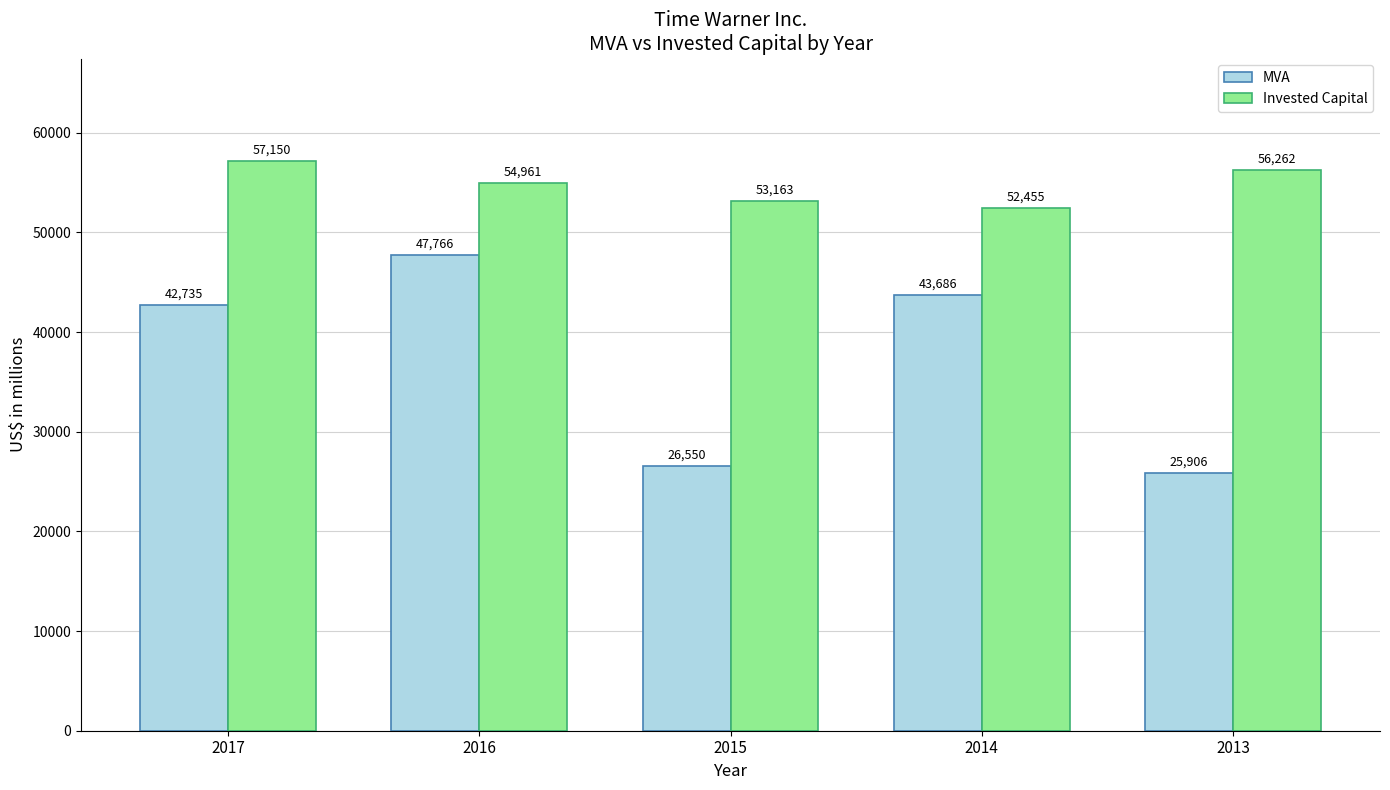

What is the maximum value for MVA?

47766